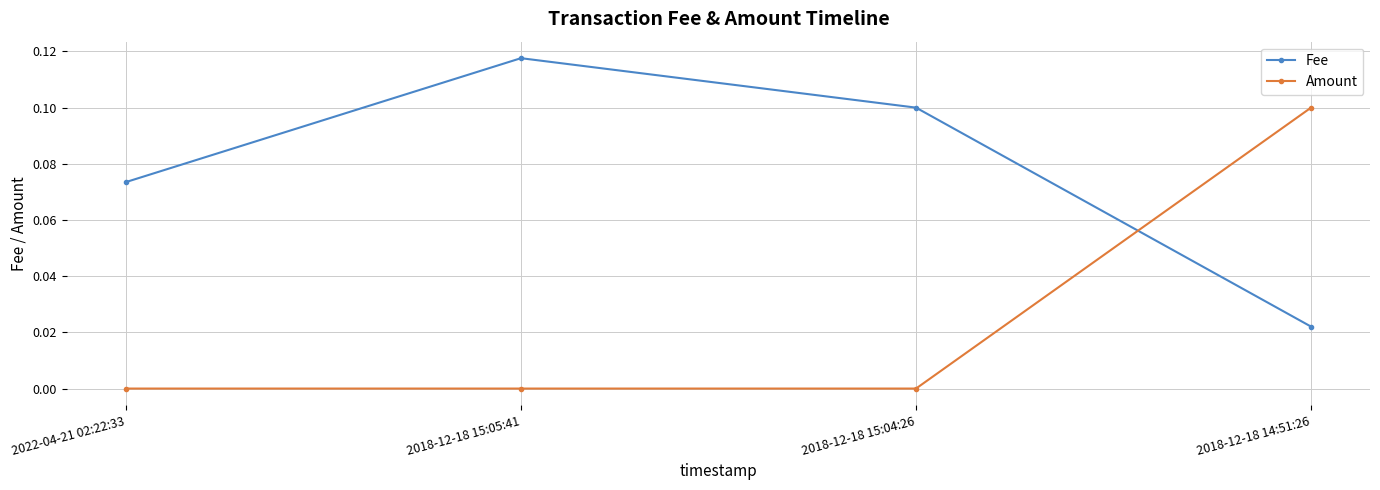

Which series has the widest spread of values?

Amount